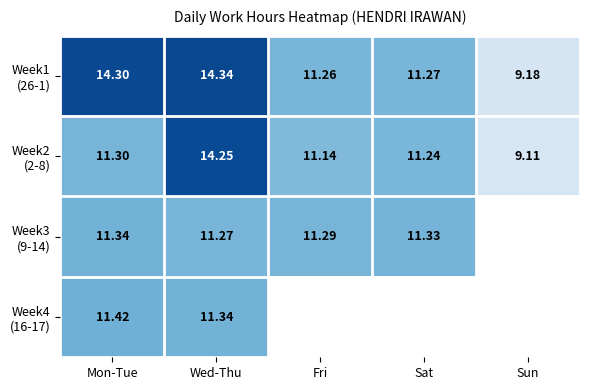

What is the maximum value for Week2 (2-8)?

14.2